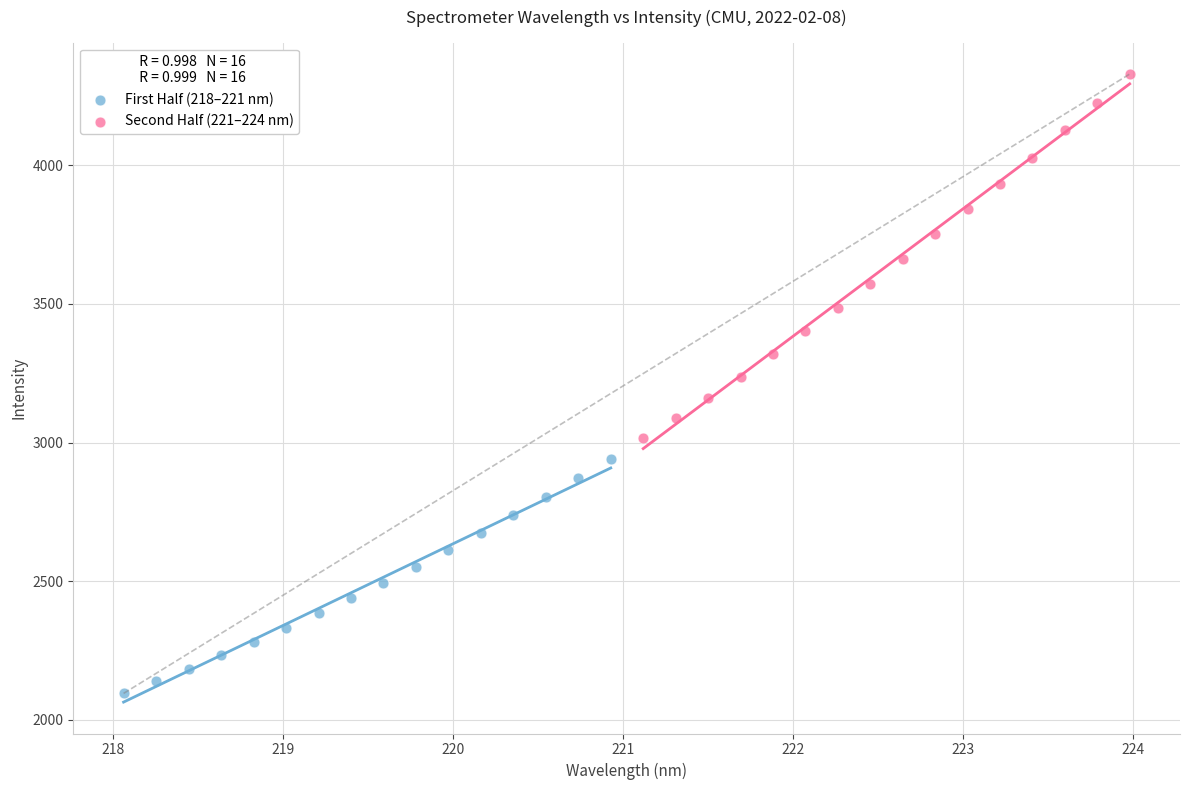

What are all the series names shown in the legend?

First Half (218–221 nm), Second Half (221–224 nm)